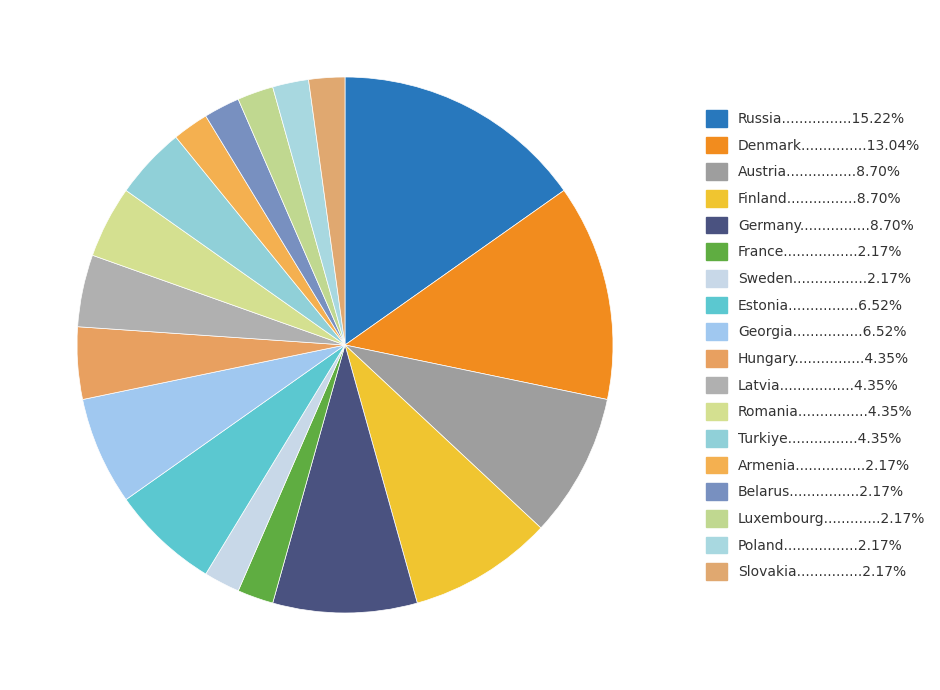

Rank the categories by value from lowest to highest.

France, Sweden, Armenia, Belarus, Luxembourg, Poland, Slovakia, Hungary, Latvia, Romania, Turkiye, Estonia, Georgia, Austria, Finland, Germany, Denmark, Russia